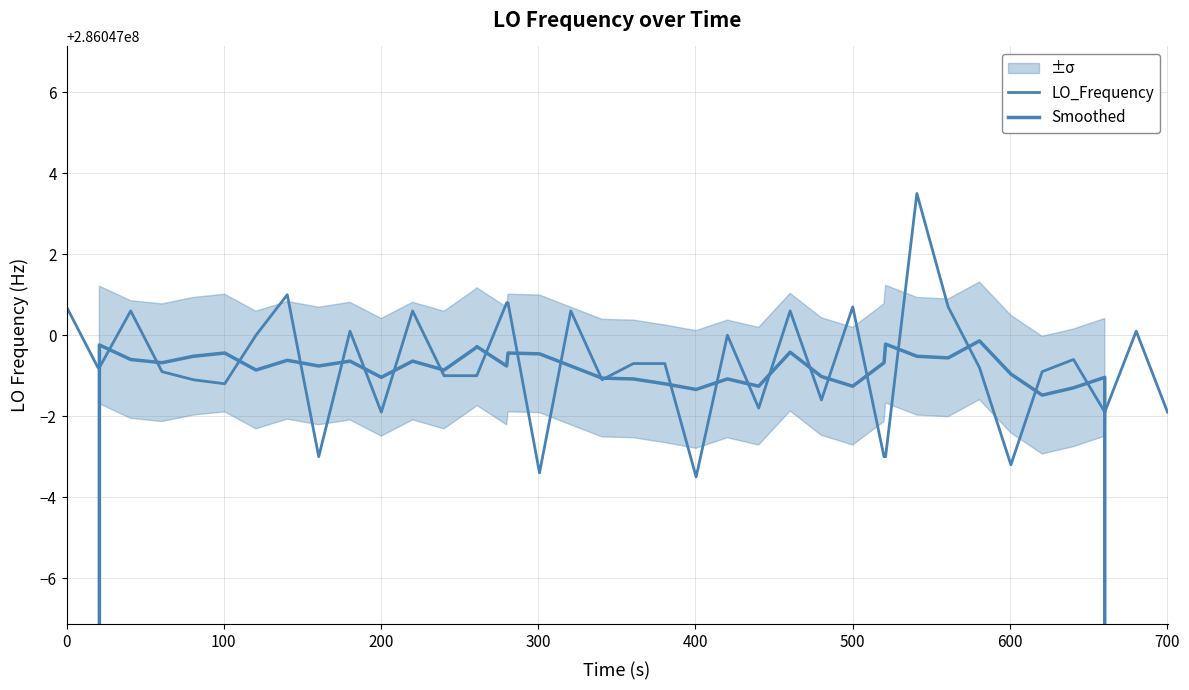

What is the value of the LO_Frequency point at the 4th from the left?

286047000.6